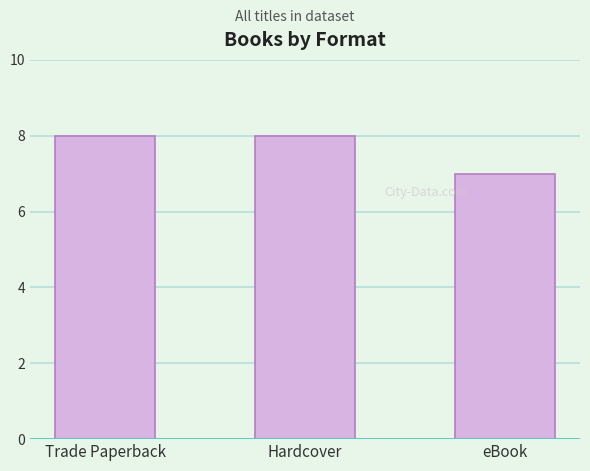

What is the sum of the values at Hardcover and eBook?

15